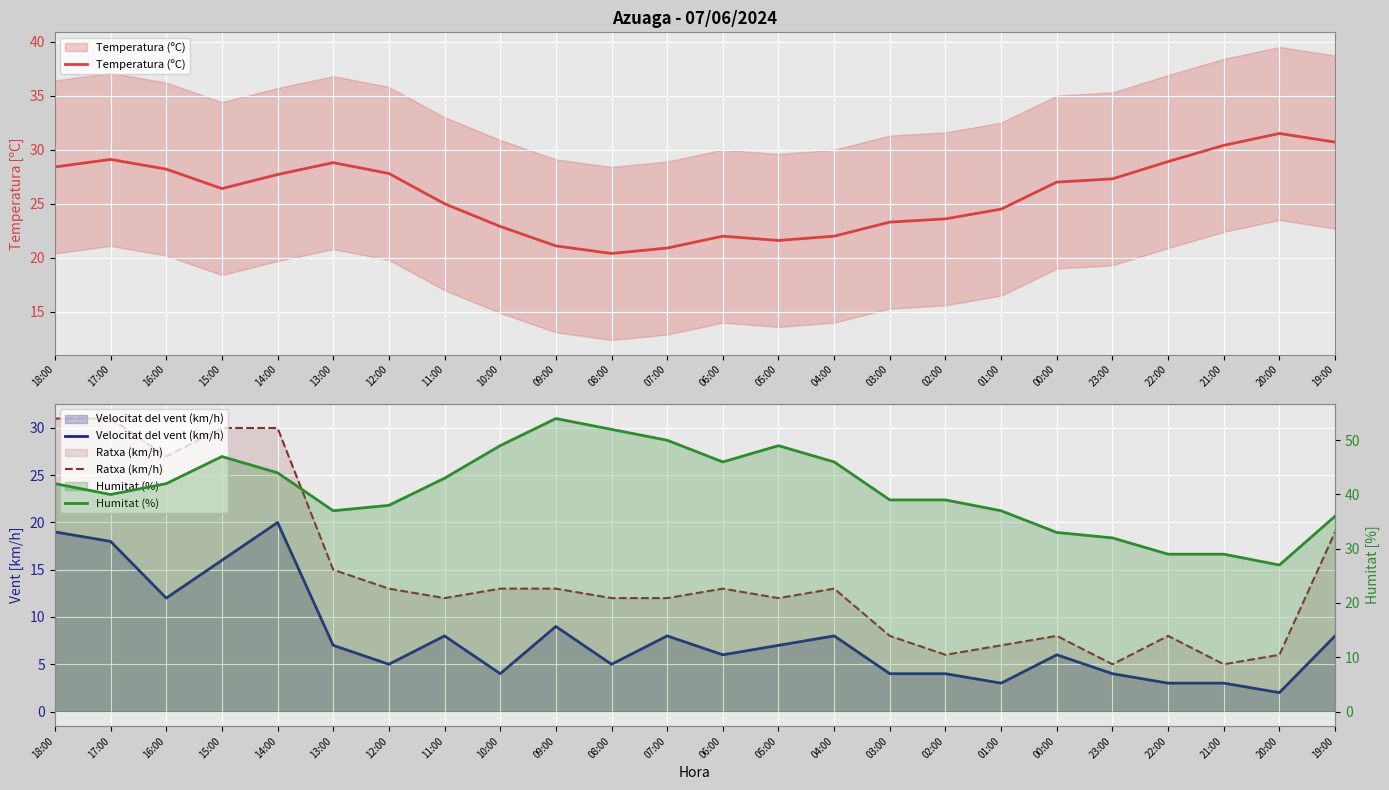

Which series changed the most between 17:00 and 11:00?

Ratxa (km/h)